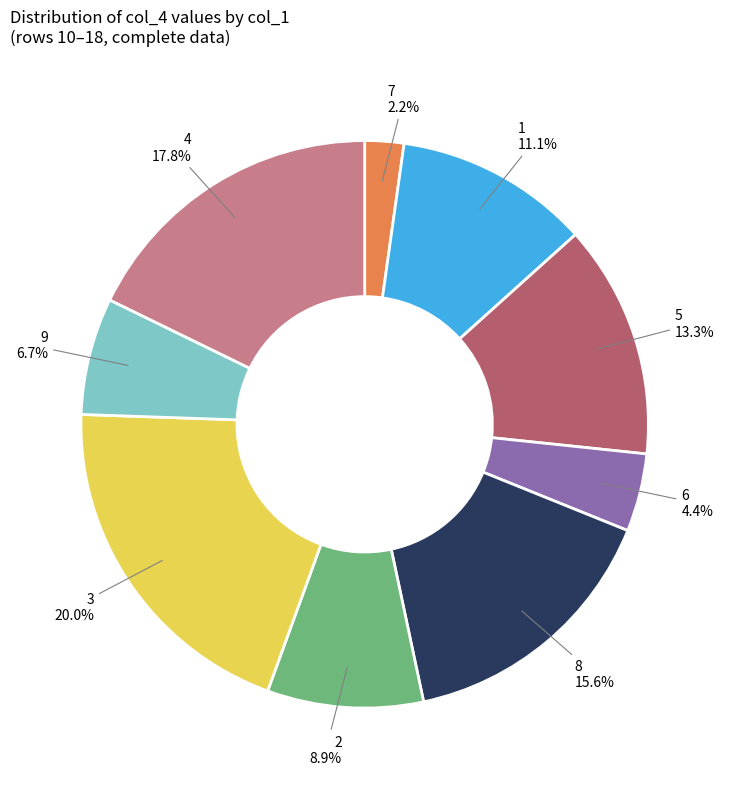

Is there a majority slice in this chart?

No